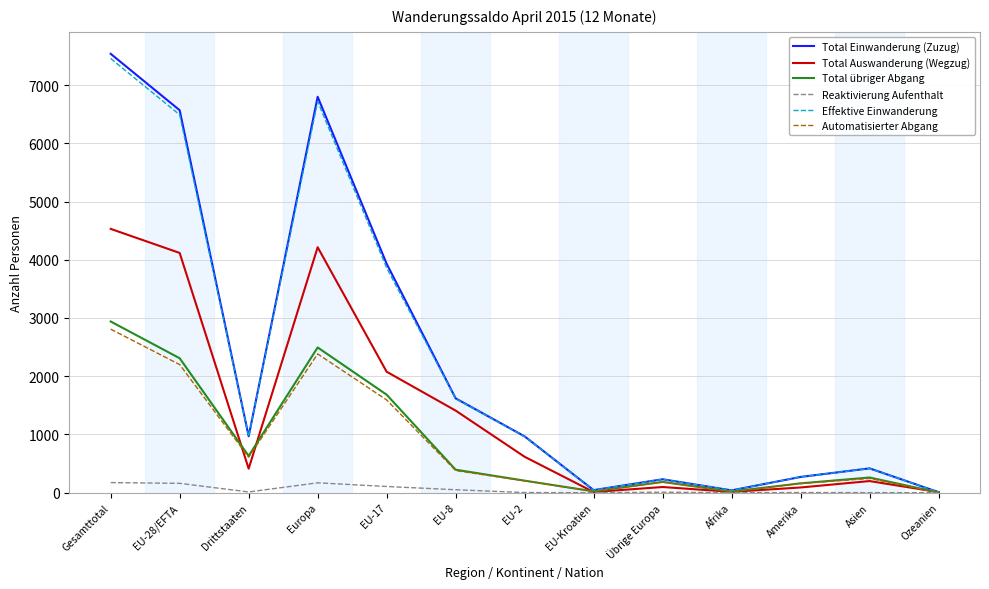

Does the chart display data point markers on the line(s)?

No